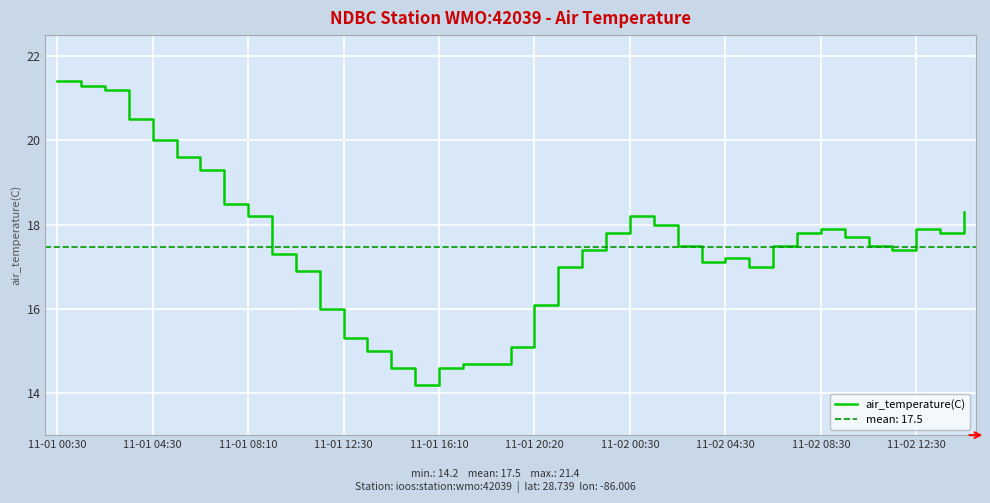

What is the value of the 7th point from the left?

19.3